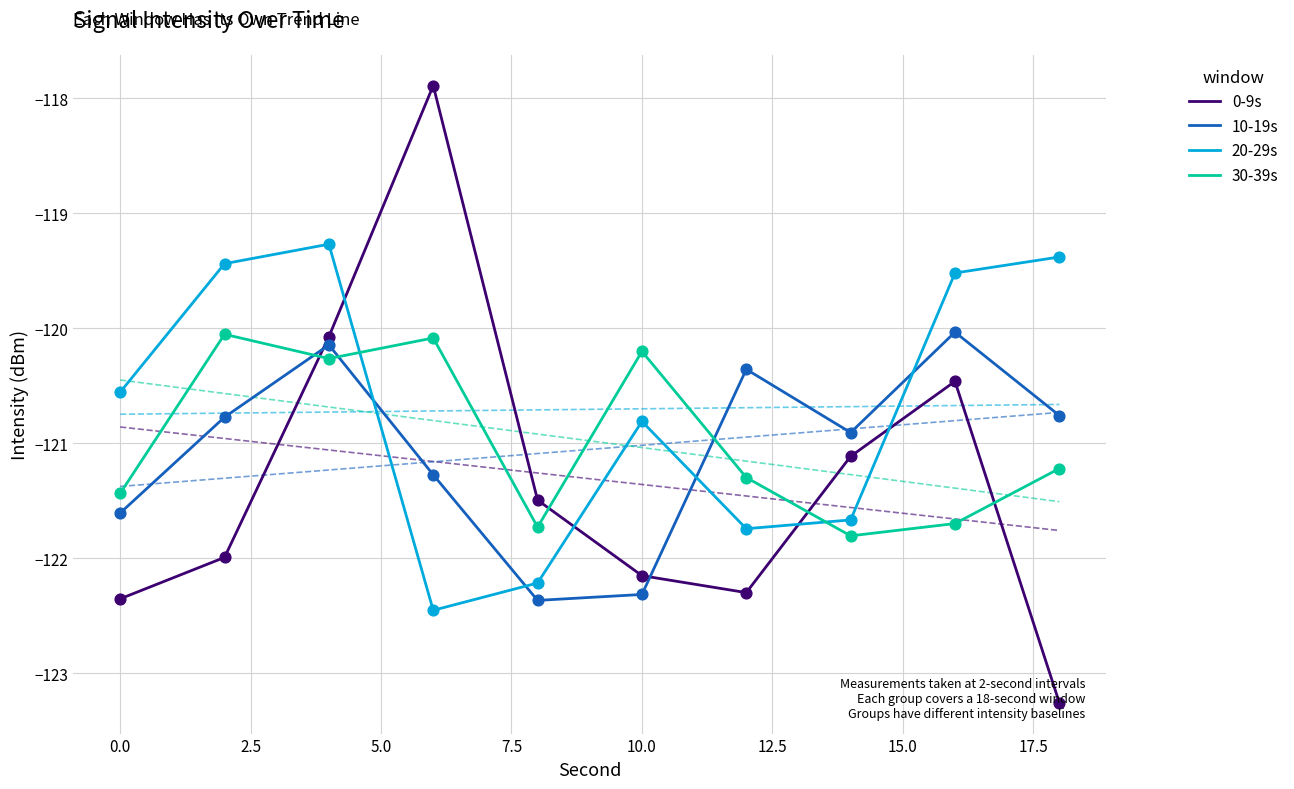

How many times do 20-29s and 30-39s cross each other?

2